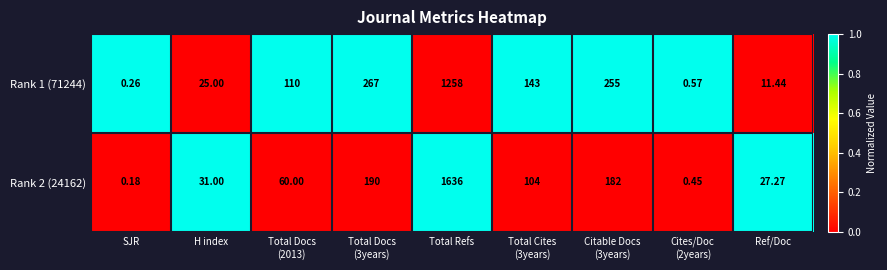

At which label does Rank 1 (71244) reach its peak?

Total Refs